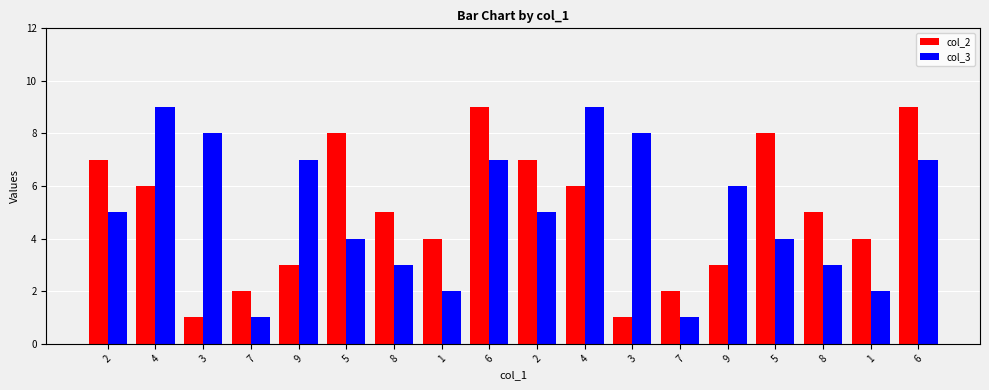

How many data points does each series have?

18